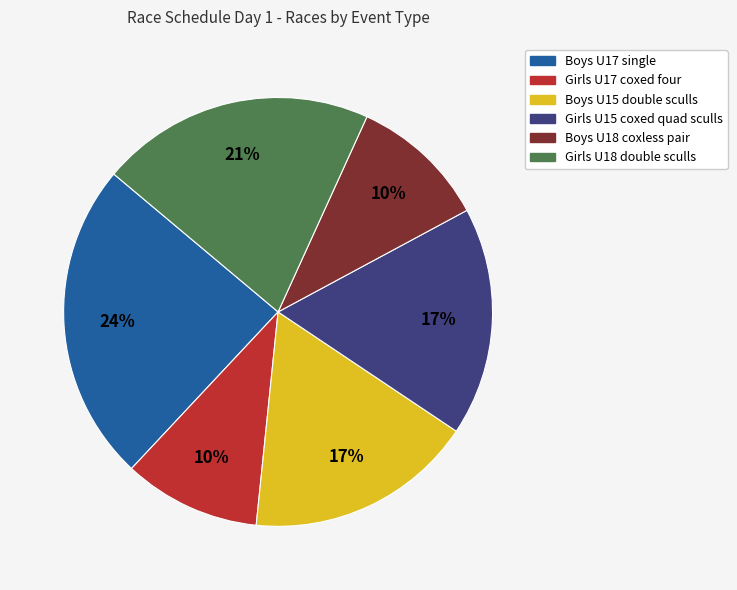

To the nearest percent, what is the combined percentage of Boys U15 double sculls and Boys U17 single?

41%